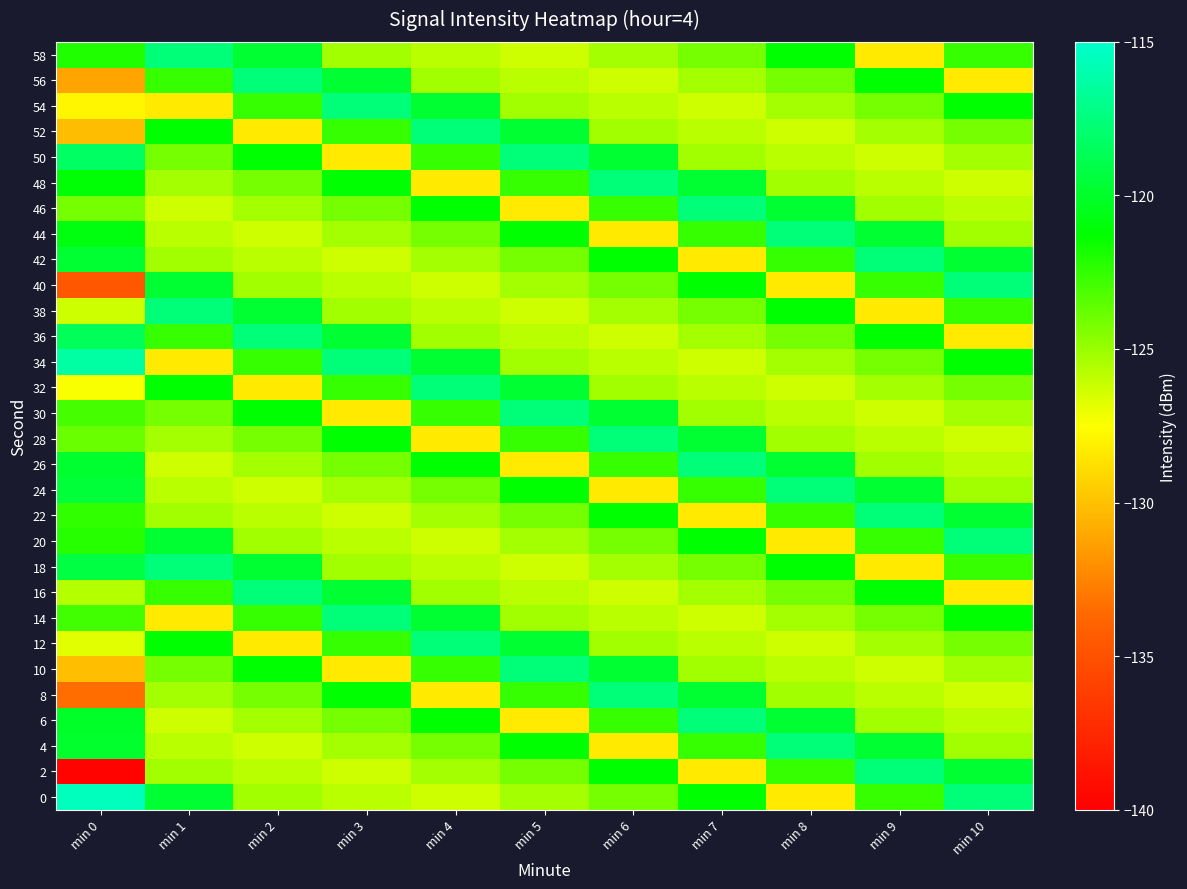

What is the difference between the highest and lowest values at min 4?

10.7